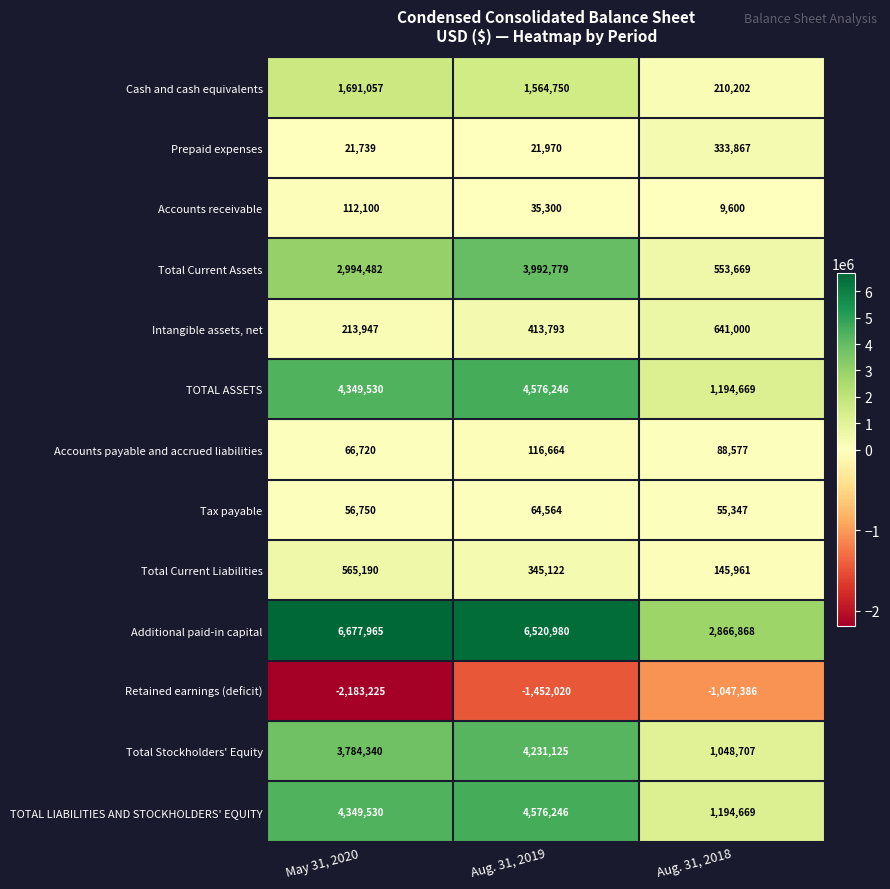

True or false: Intangible assets, net has a value of 109263 at May 31, 2020.

False